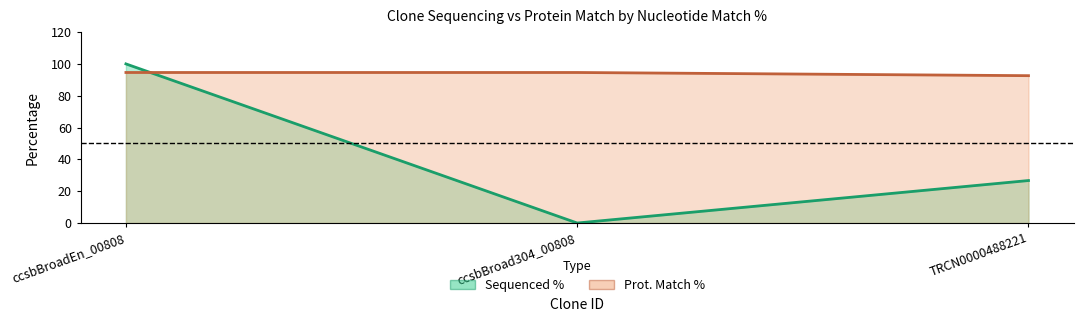

What is the spread (max minus min) of values at ccsbBroad304_00808?

94.6